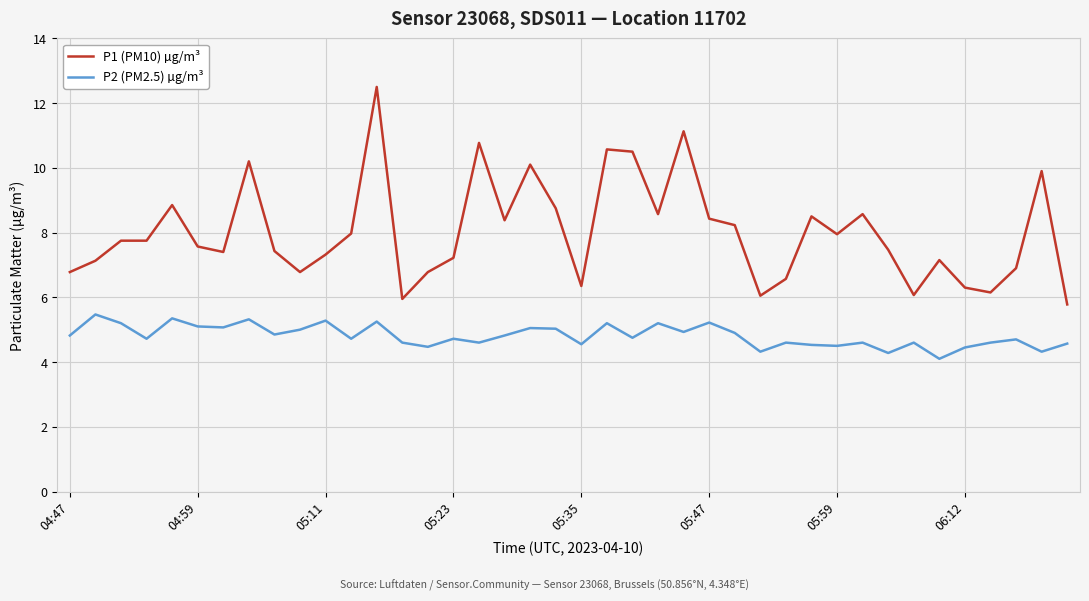

Which series has the largest total across all categories?

P1 (PM10) µg/m³